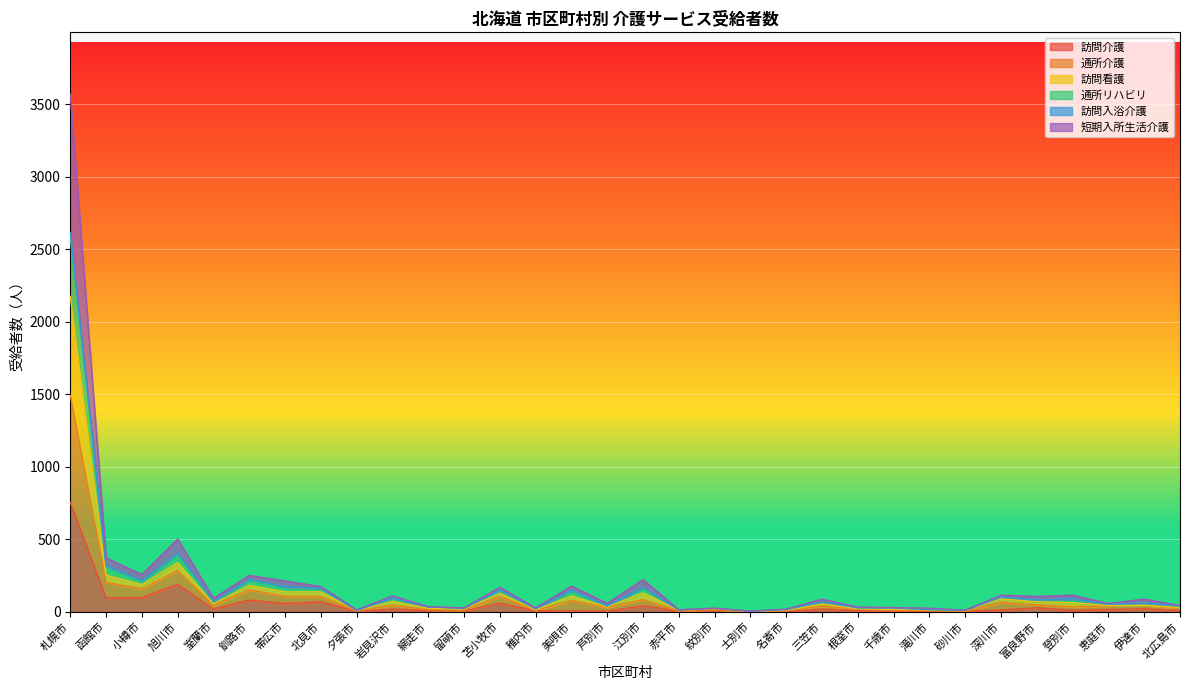

At which label does 訪問介護 reach its peak?

札幌市